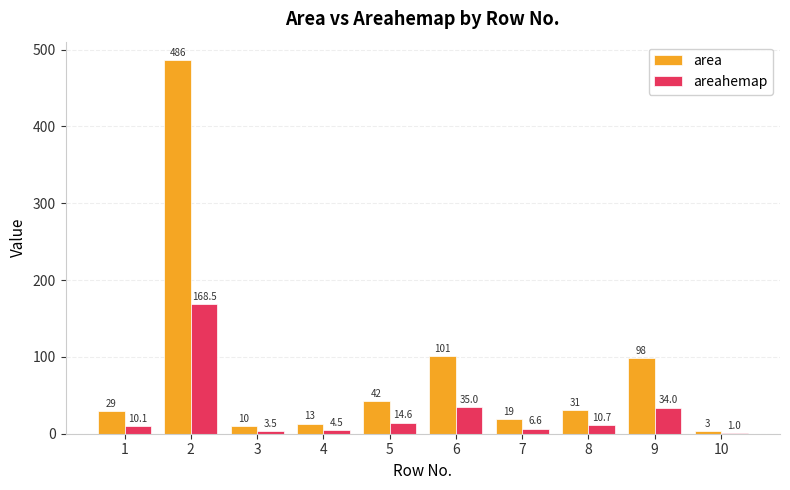

Between 8 and 10, which series saw the biggest shift?

area